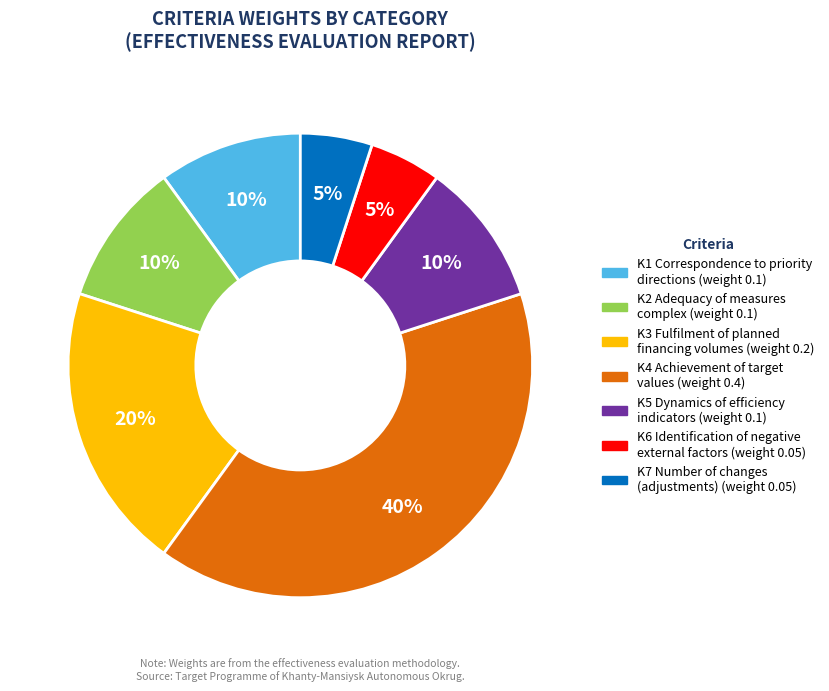

Count the number of slices in the pie.

7